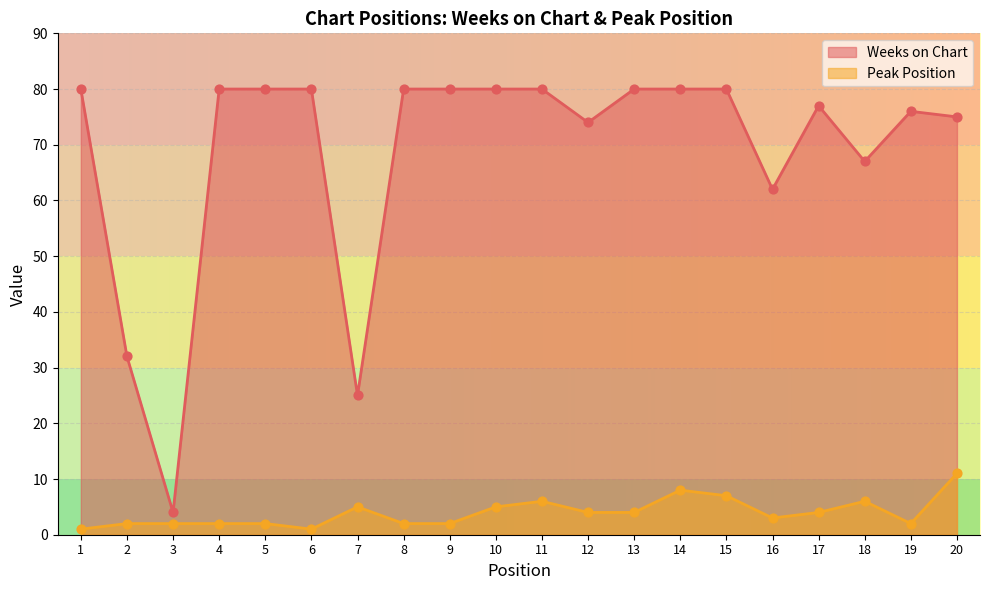

Which series contains the highest Y value?

Weeks on Chart